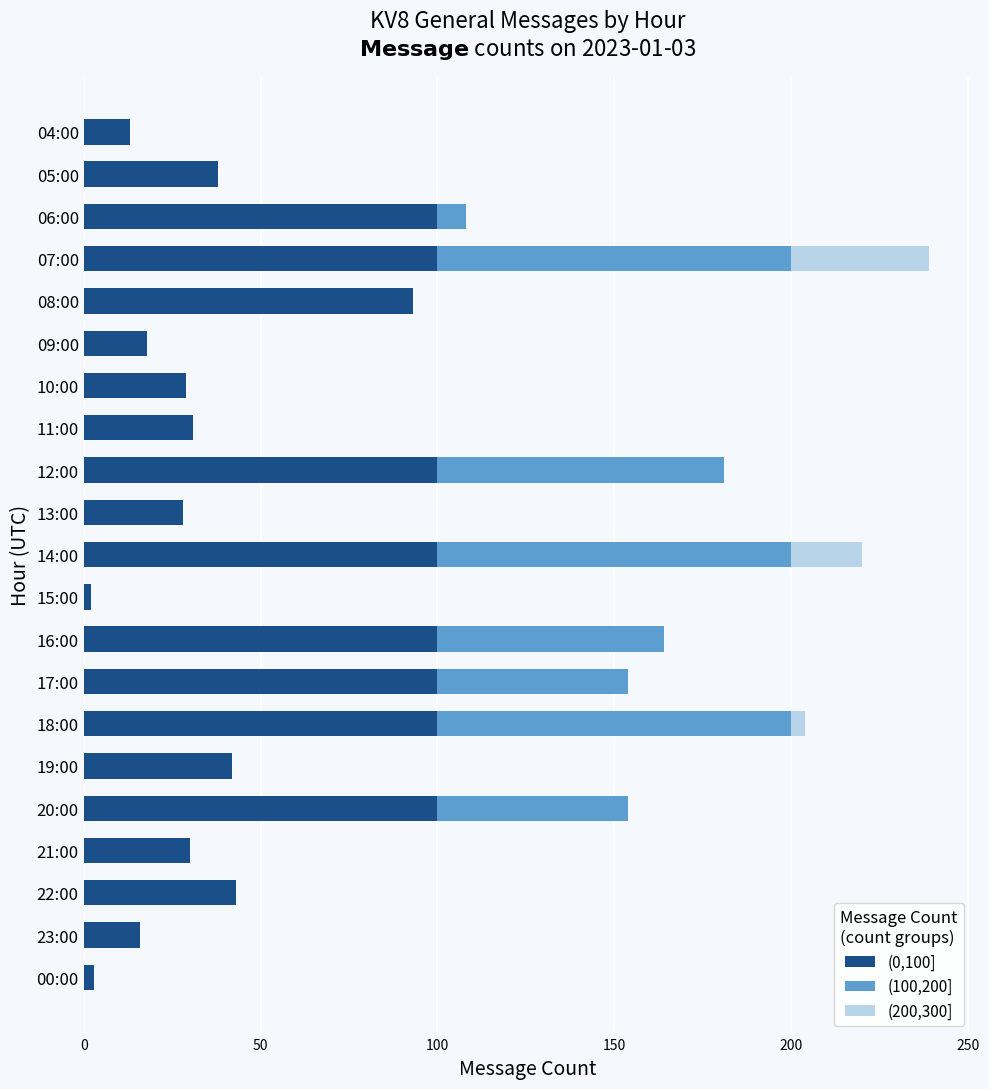

The value of (0,100] at 06:00 is 161. True or false?

False